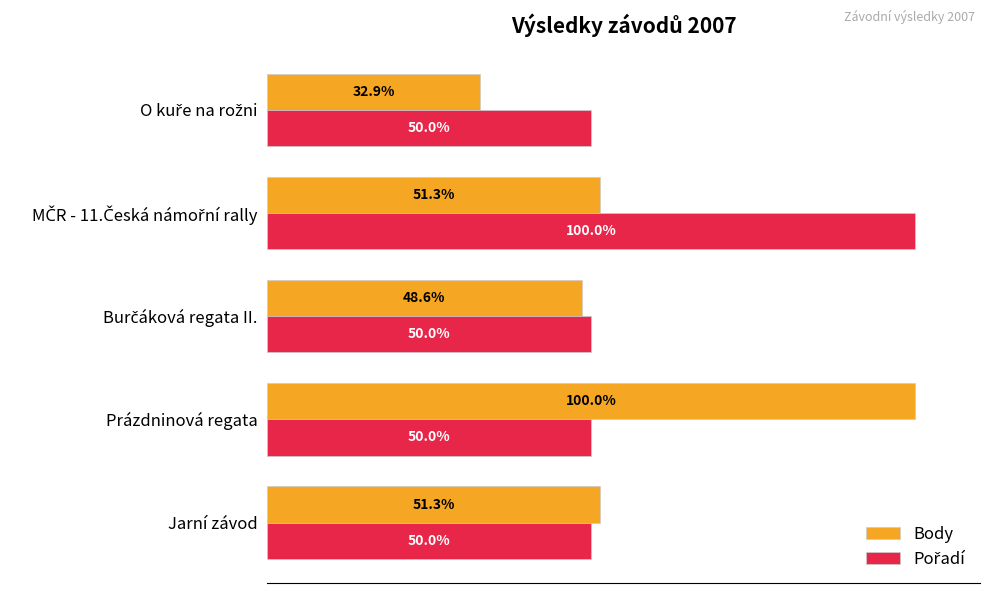

Which series has the largest range (max minus min)?

Body